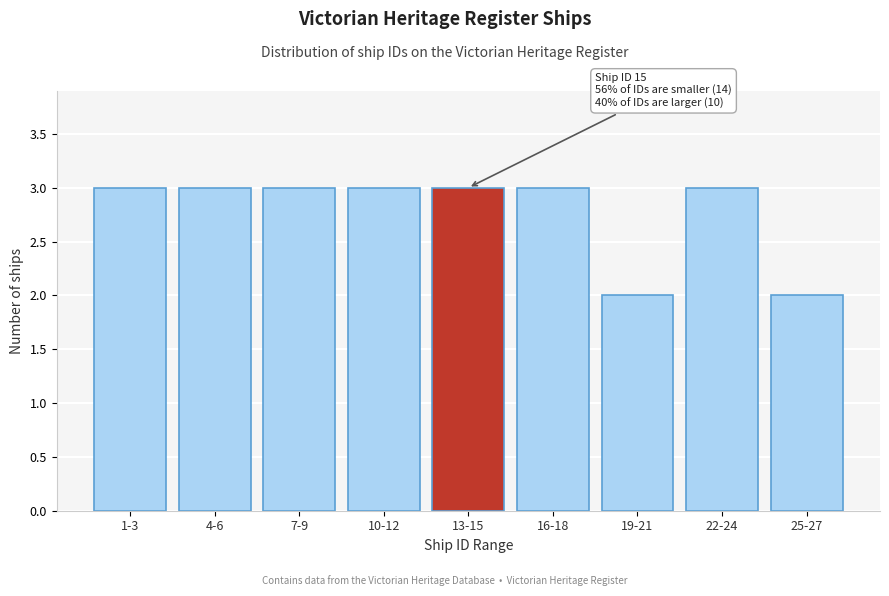

Reading left to right, list all the values displayed in this chart.

3	3	3	3	3	3	2	3	2